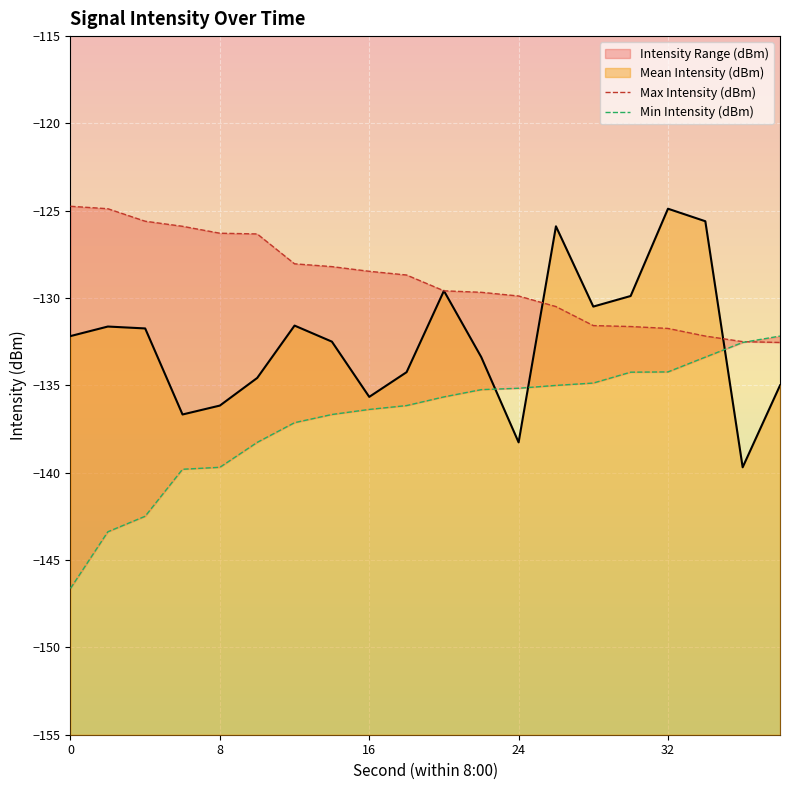

List the series in order of their peak value, lowest first.

Min Intensity (dBm), Max Intensity (dBm)